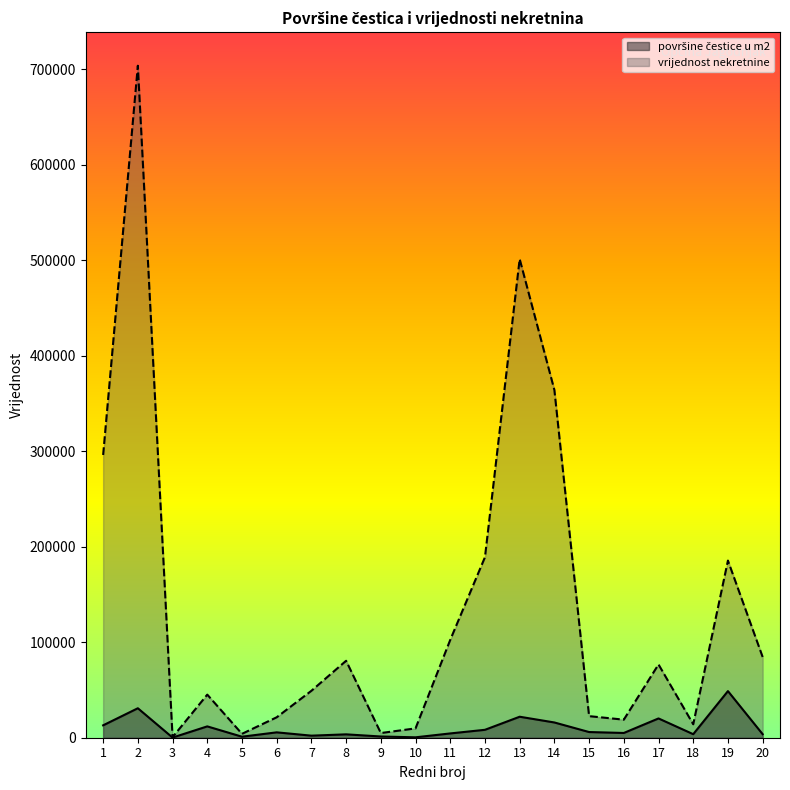

Which series has the widest spread of values?

vrijednost nekretnine